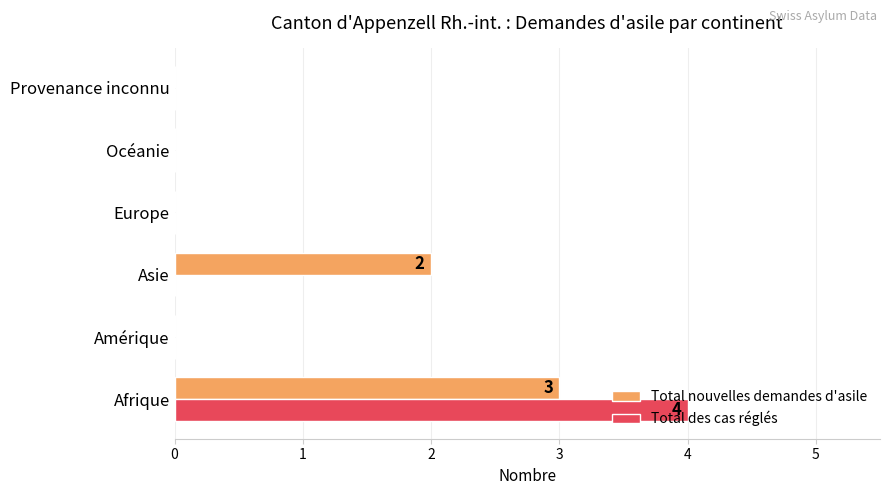

The Total nouvelles demandes d'asile series shows 1 at Asie. True or false?

False